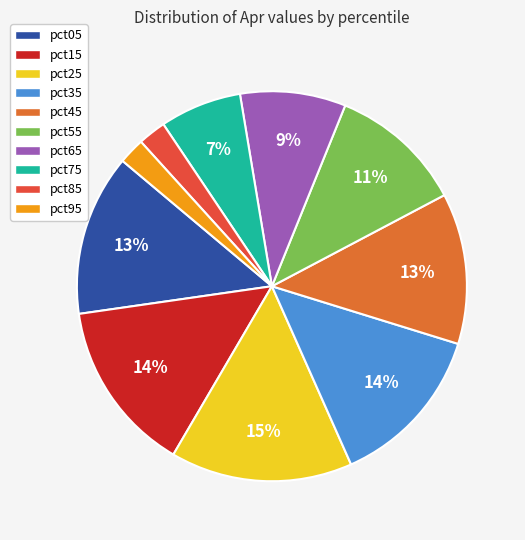

What is the total percentage of pct05 and pct65?

22.1%